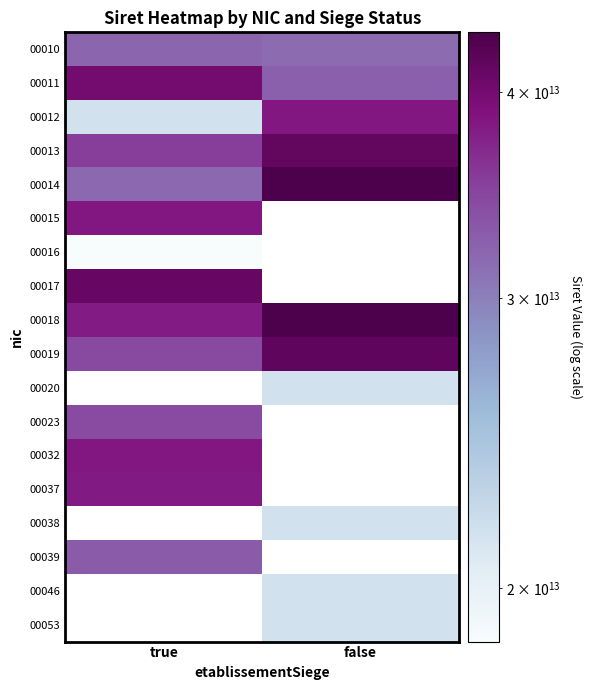

True or false: 00038 has a value of 21570748000038.0 at false.

True